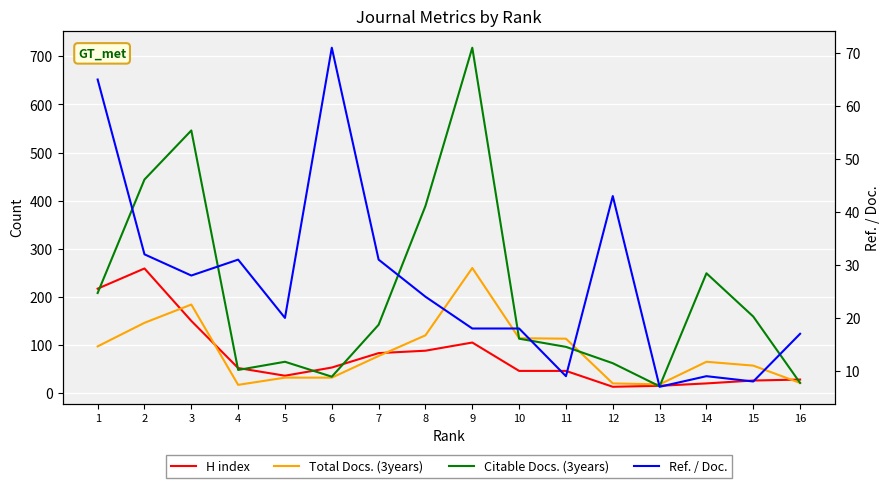

Between 1 and 2, which is larger?

2